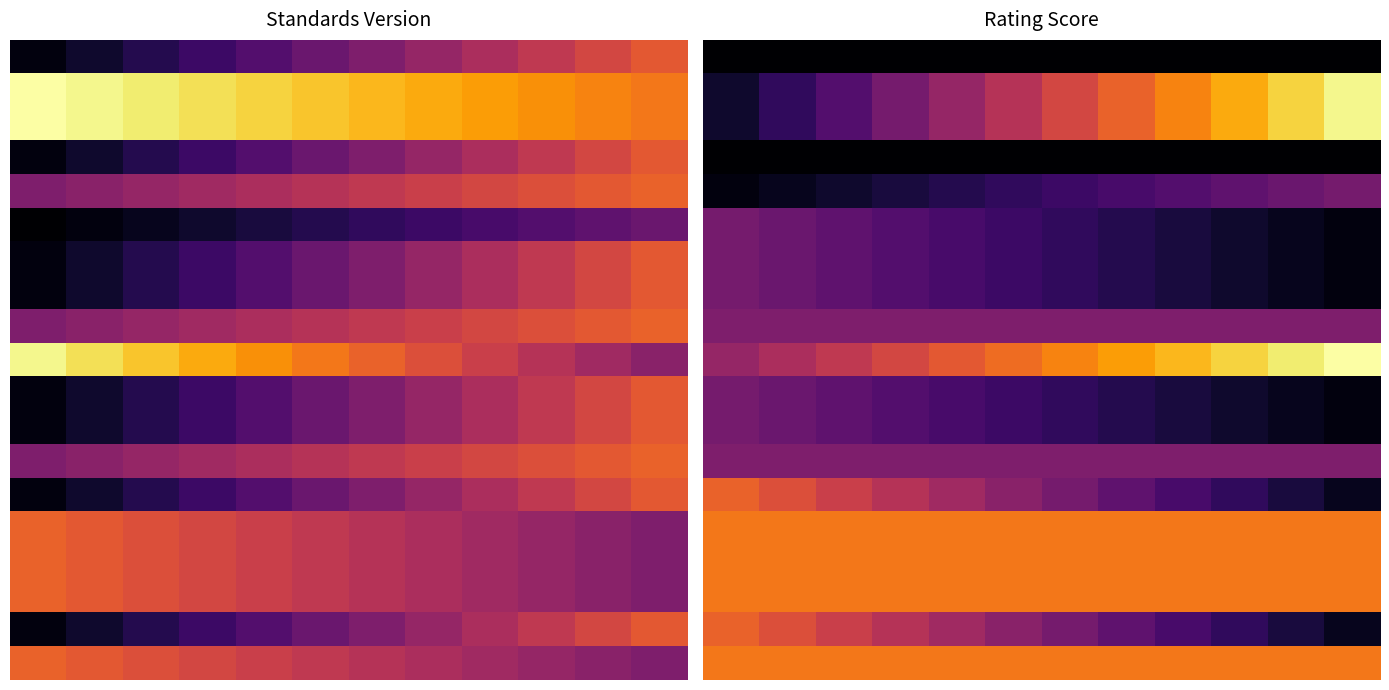

The value of 10.0 at 4 is 0.4. True or false?

False